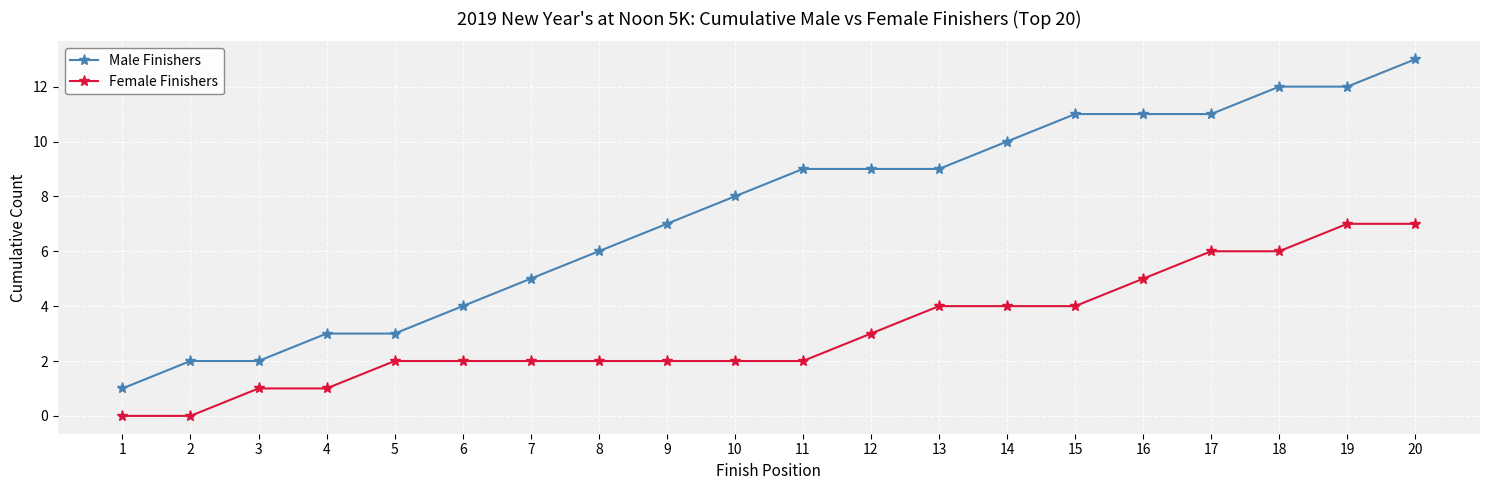

True or false: Female Finishers and Male Finishers intersect in this chart.

False